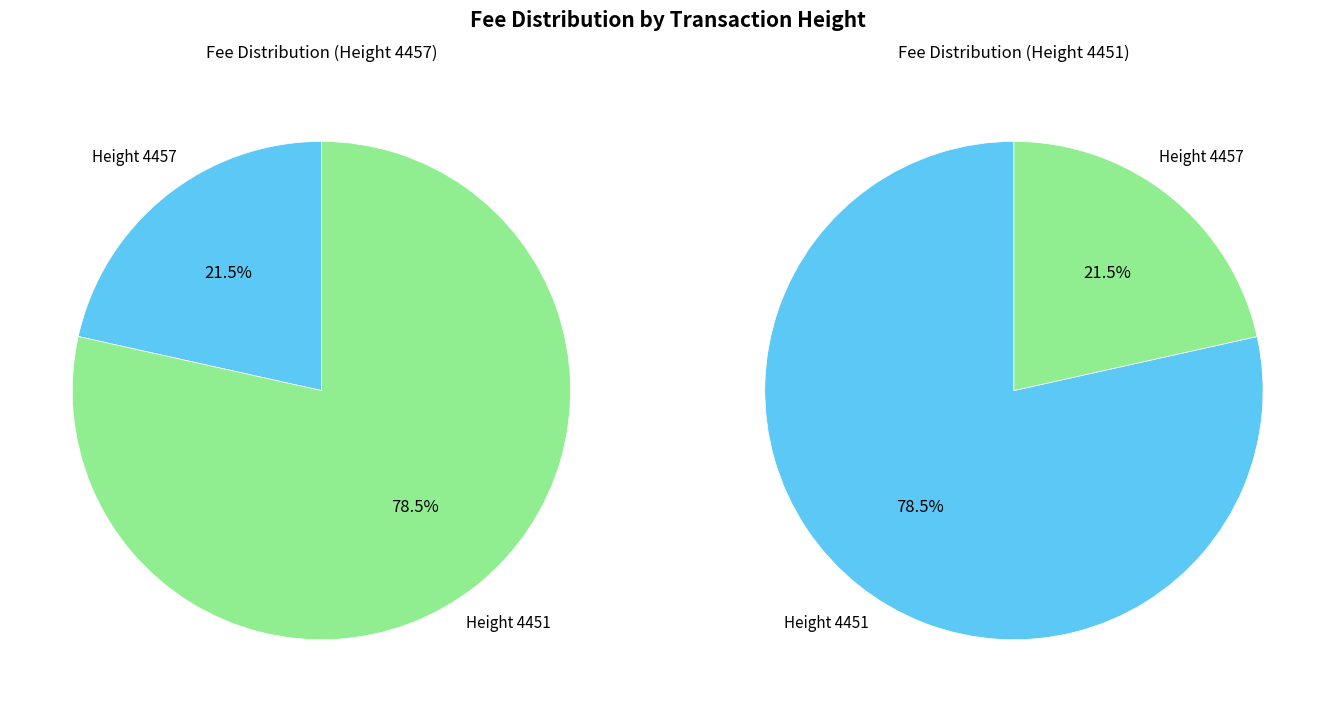

True or false: 4457 accounts for 33% of the total.

False